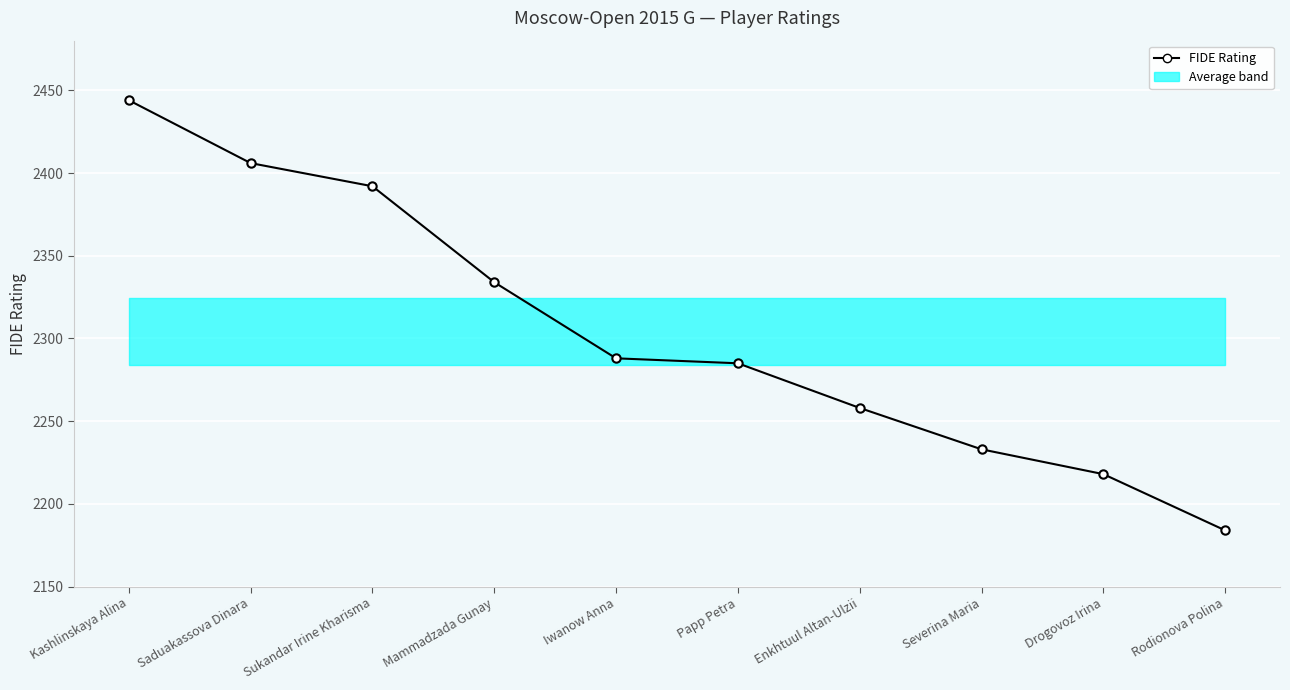

What position from the right is Enkhtuul Altan-Ulzii?

4